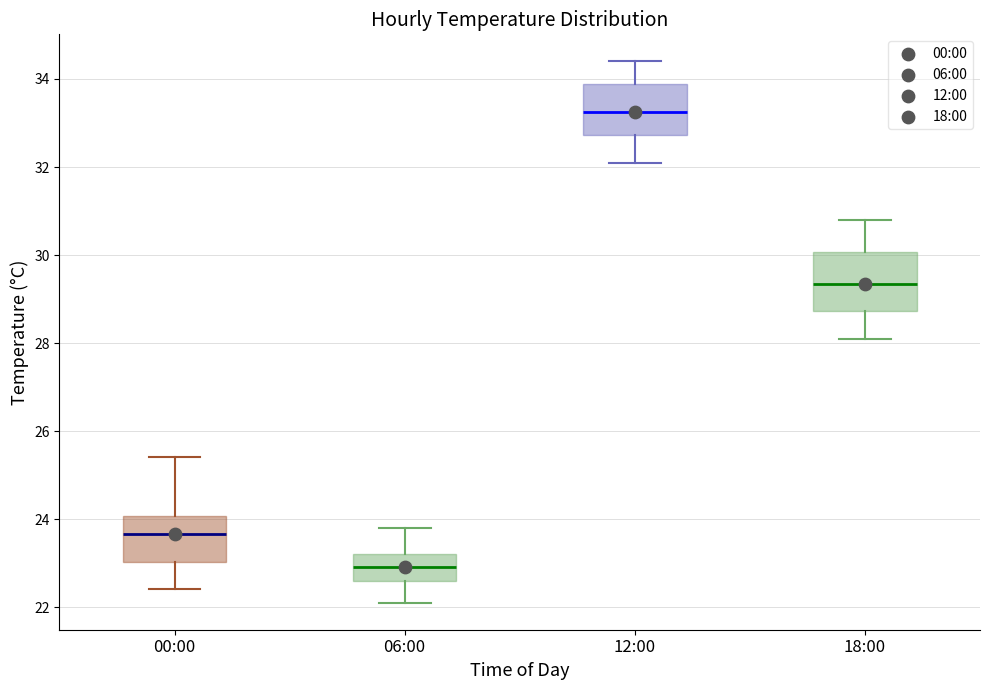

Which box is the tallest, from its lower edge to its upper edge?

18:00